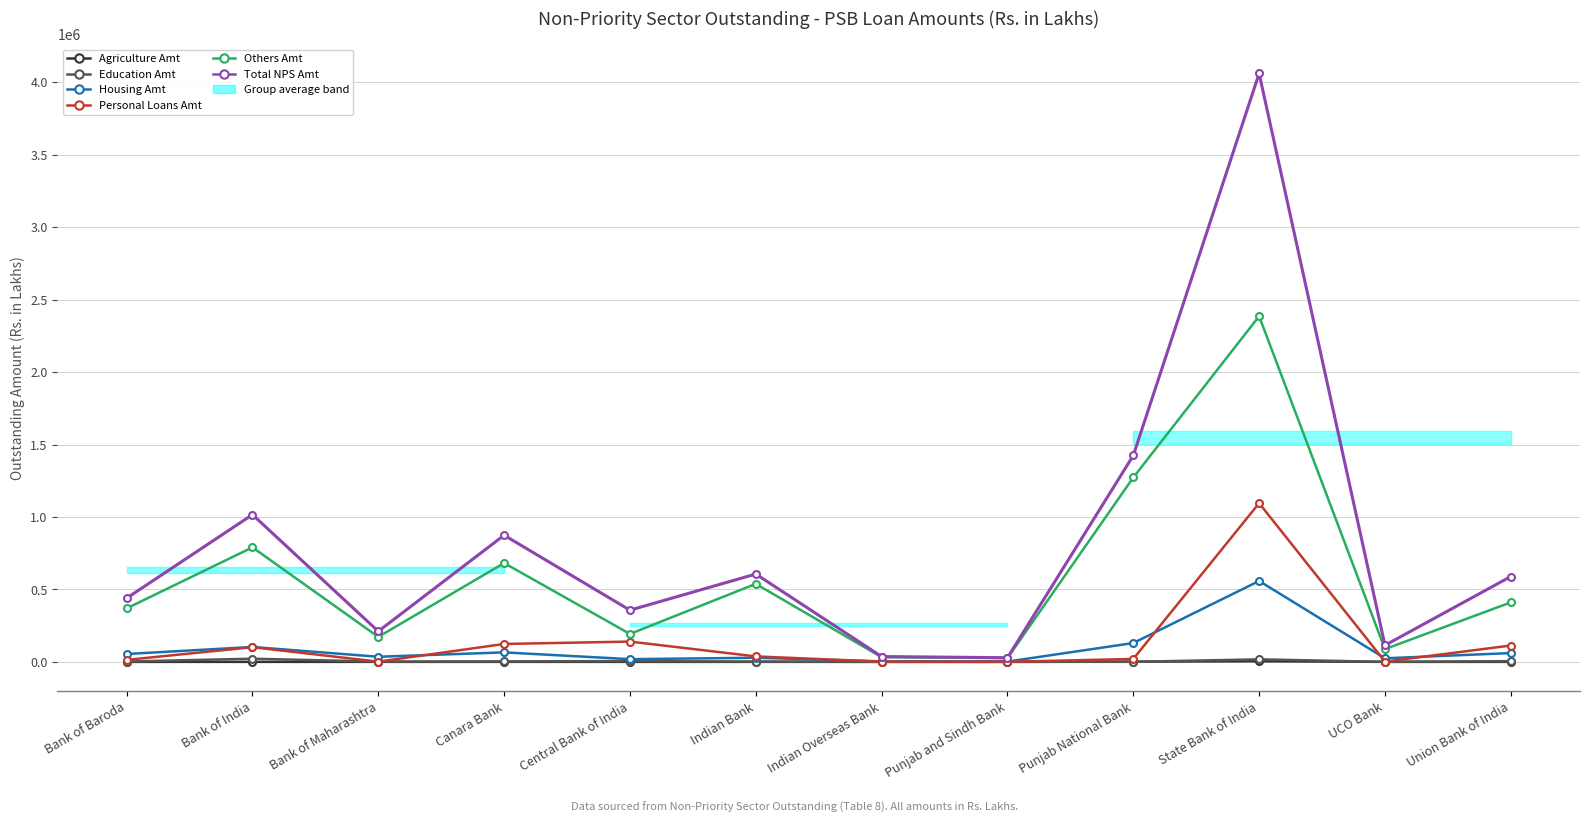

What is the label of the 1st point from the left?

Bank of Baroda